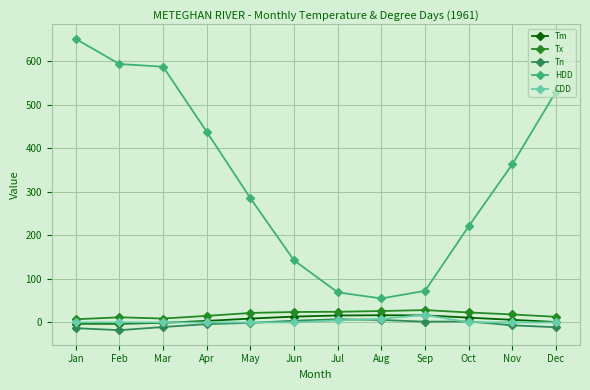

How many lines are shown in the chart?

5